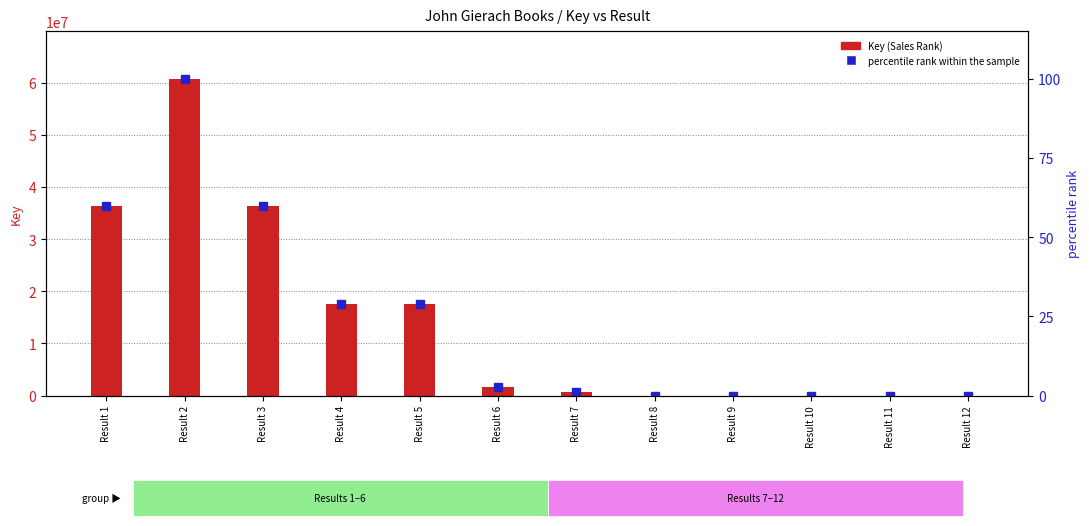

What is the minimum value for Key (Sales Rank)?

139.0